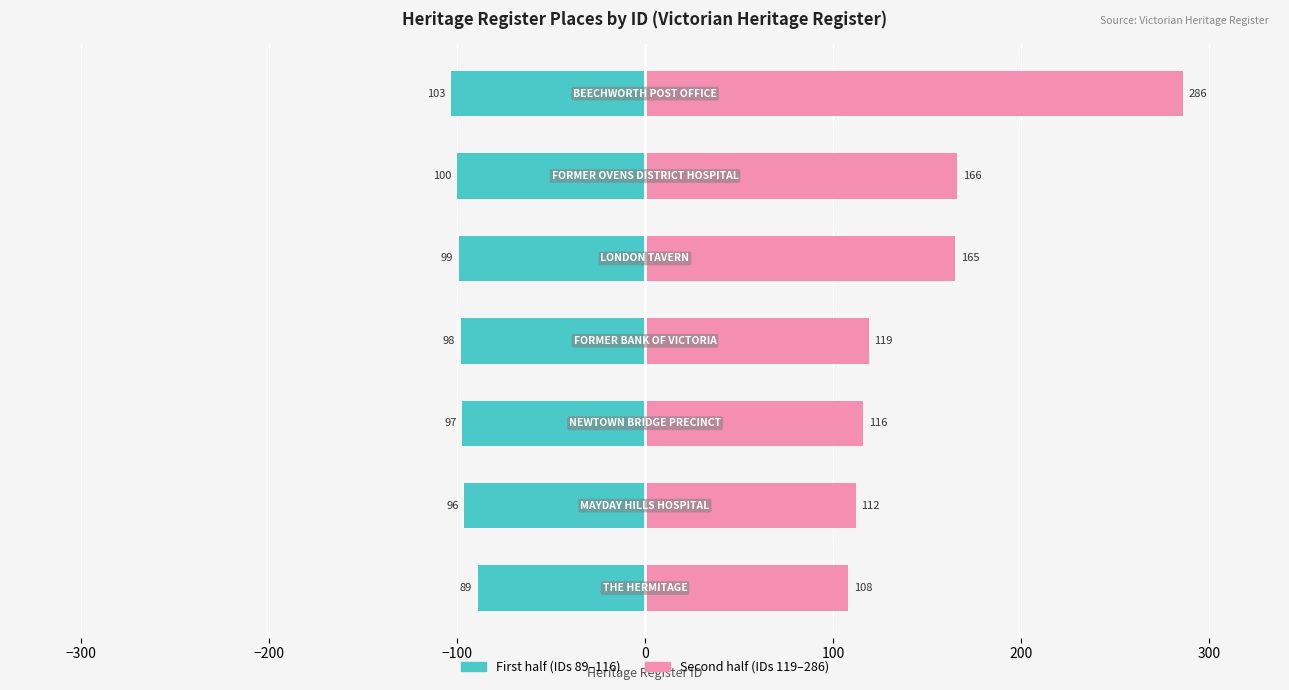

Reading left to right, list all the values displayed in this chart.

First half (IDs 89–116): -89	-96	-97	-98	-99	-100	-103
Second half (IDs 119–286): 108	112	116	119	165	166	286